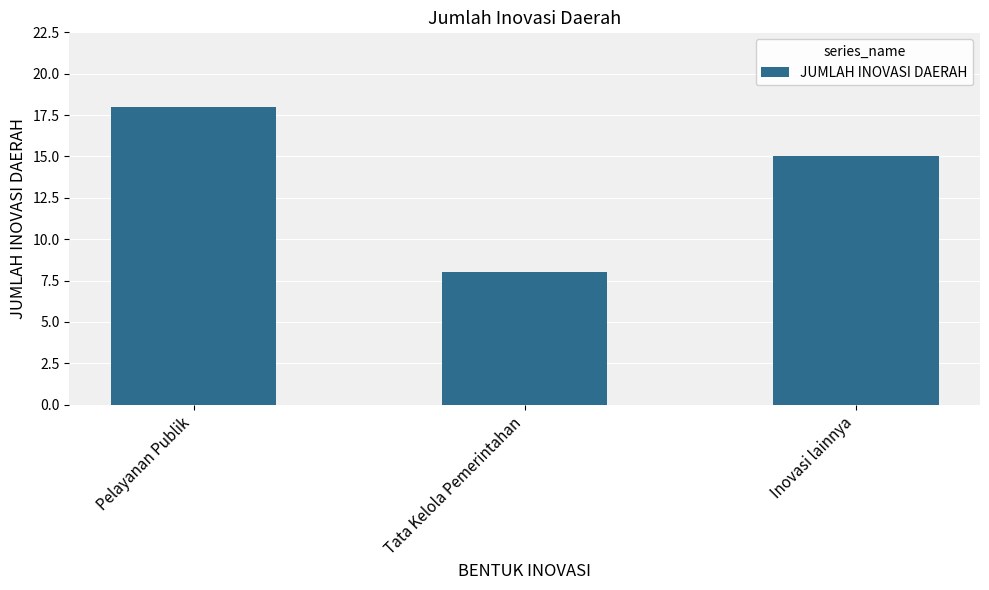

How many bars are there in total?

3